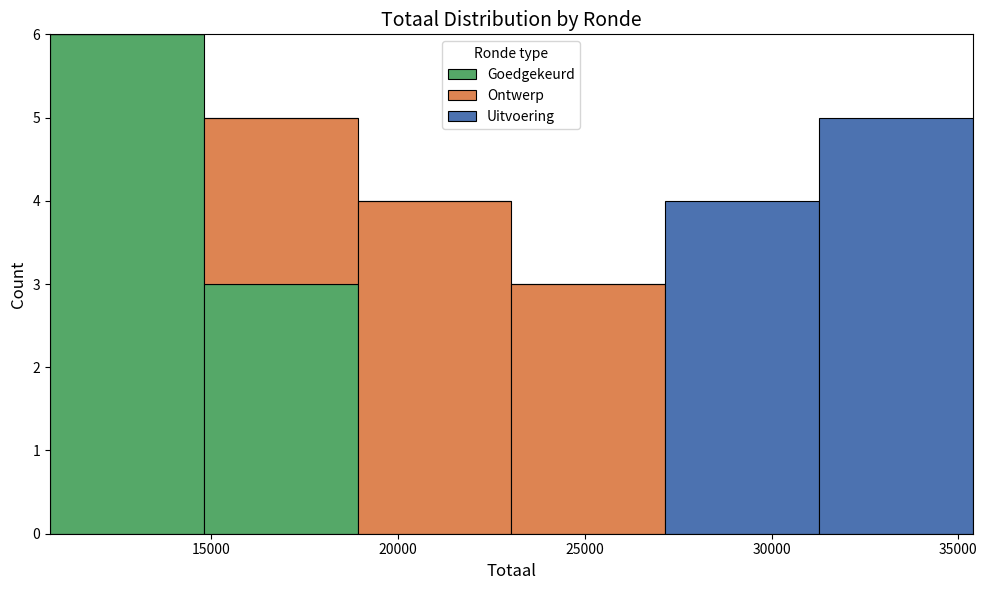

What is the total height of the stacked bar covering 23000 to 27000 on the x-axis? Neither the bar edges nor the heights are printed on the chart, so give them approximately, as read against the axes.

3